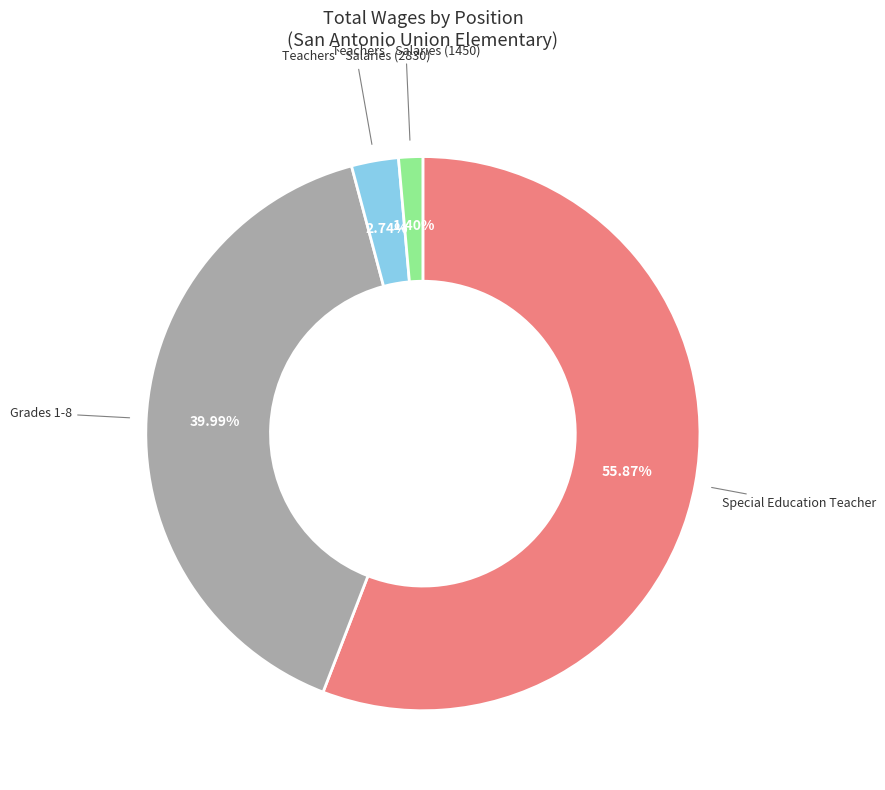

Is there a majority slice in this chart?

Yes